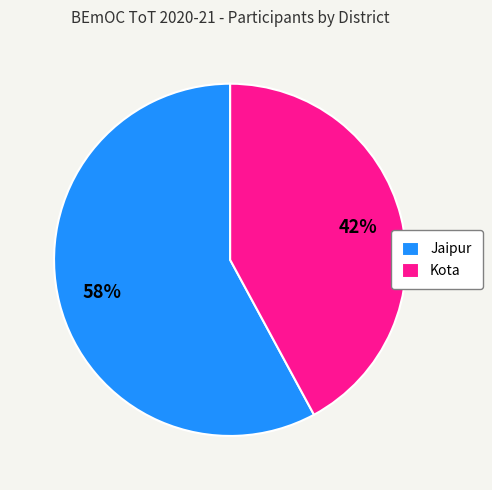

To the nearest percent, what portion does Kota represent?

42%